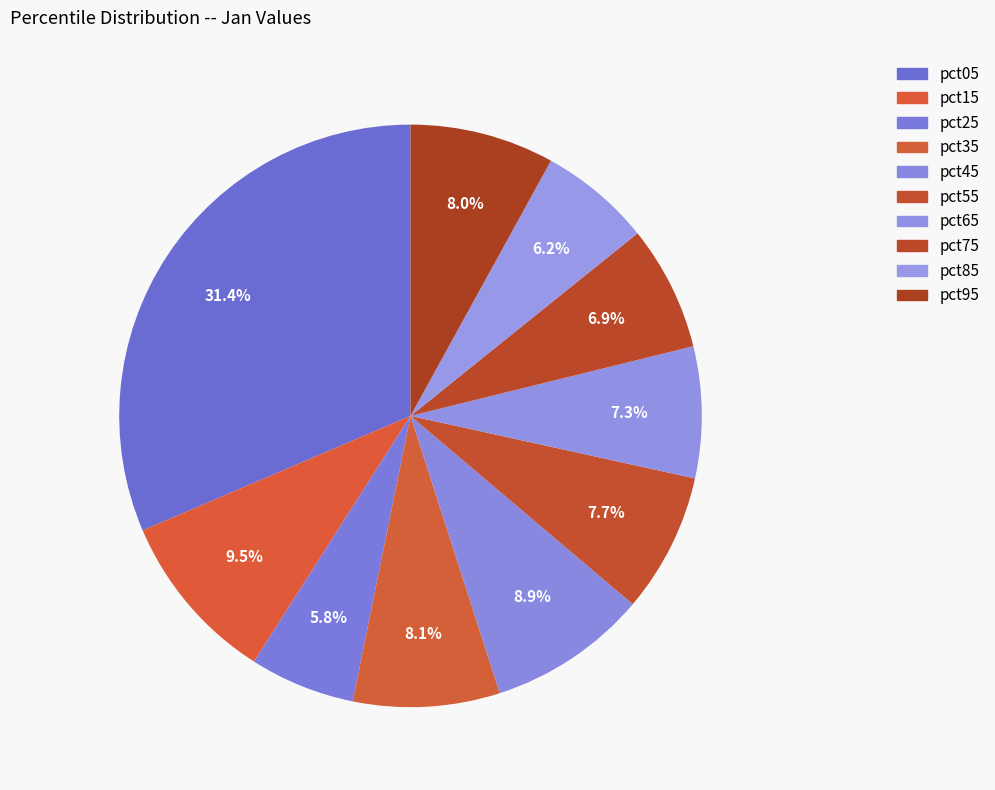

Is it true that pct65 is 7% of the pie?

True